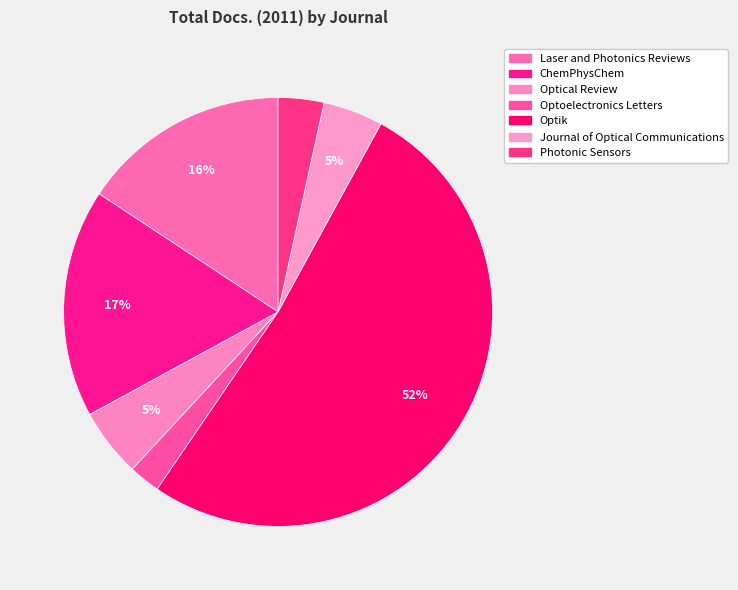

What is the smallest slice in the pie chart?

Optoelectronics Letters